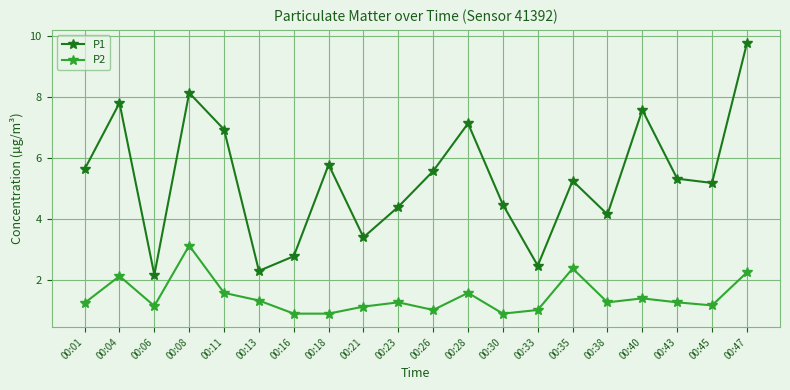

What is the difference between the maximum and minimum values in the P1 series?

7.6